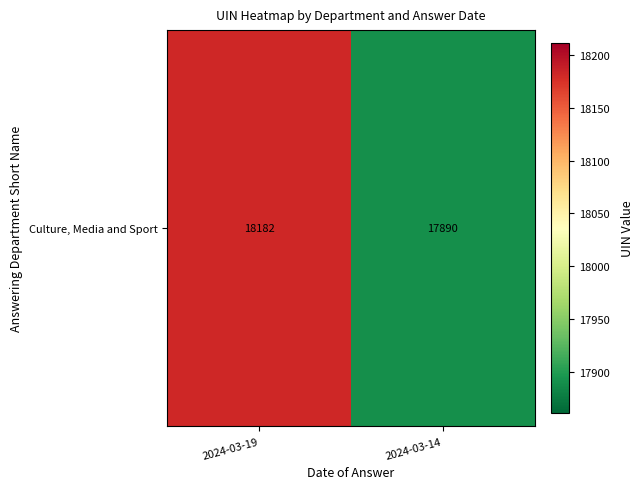

Rank the categories by value from highest to lowest.

2024-03-19, 2024-03-14